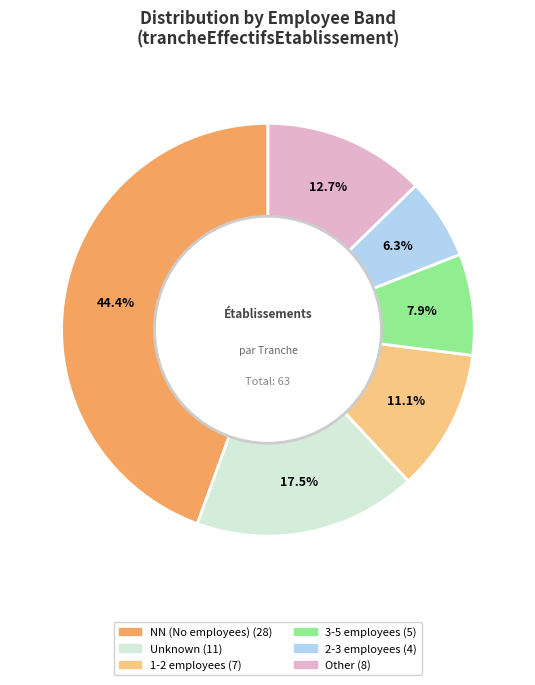

Does any single category account for the majority?

No